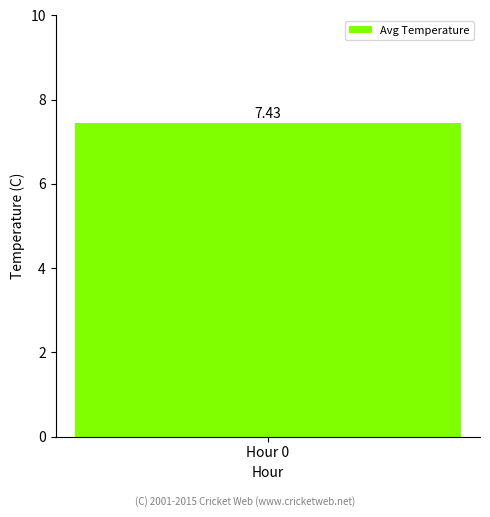

Are the bars horizontal?

No